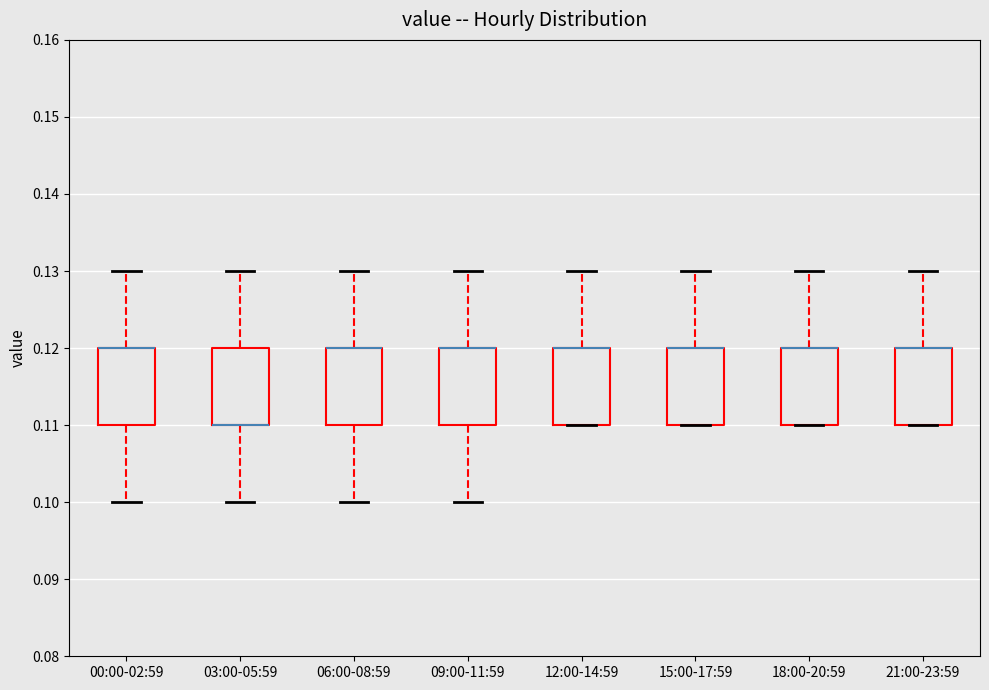

Reading left to right, transcribe this box plot: for each box, give where its median line is, the range the box spans, and where its two whiskers end, as read against the y-axis. The values are not printed on the chart, so give them approximately, as read against the axis.

00:00-02:59: median 0.12 (drawn on the box's upper edge), box 0.11 to 0.12, whiskers 0.10 to 0.13
03:00-05:59: median 0.11 (drawn on the box's lower edge), box 0.11 to 0.12, whiskers 0.10 to 0.13
06:00-08:59: median 0.12 (drawn on the box's upper edge), box 0.11 to 0.12, whiskers 0.10 to 0.13
09:00-11:59: median 0.12 (drawn on the box's upper edge), box 0.11 to 0.12, whiskers 0.10 to 0.13
12:00-14:59: median 0.12 (drawn on the box's upper edge), box 0.11 to 0.12, whiskers 0.11 to 0.13
15:00-17:59: median 0.12 (drawn on the box's upper edge), box 0.11 to 0.12, whiskers 0.11 to 0.13
18:00-20:59: median 0.12 (drawn on the box's upper edge), box 0.11 to 0.12, whiskers 0.11 to 0.13
21:00-23:59: median 0.12 (drawn on the box's upper edge), box 0.11 to 0.12, whiskers 0.11 to 0.13